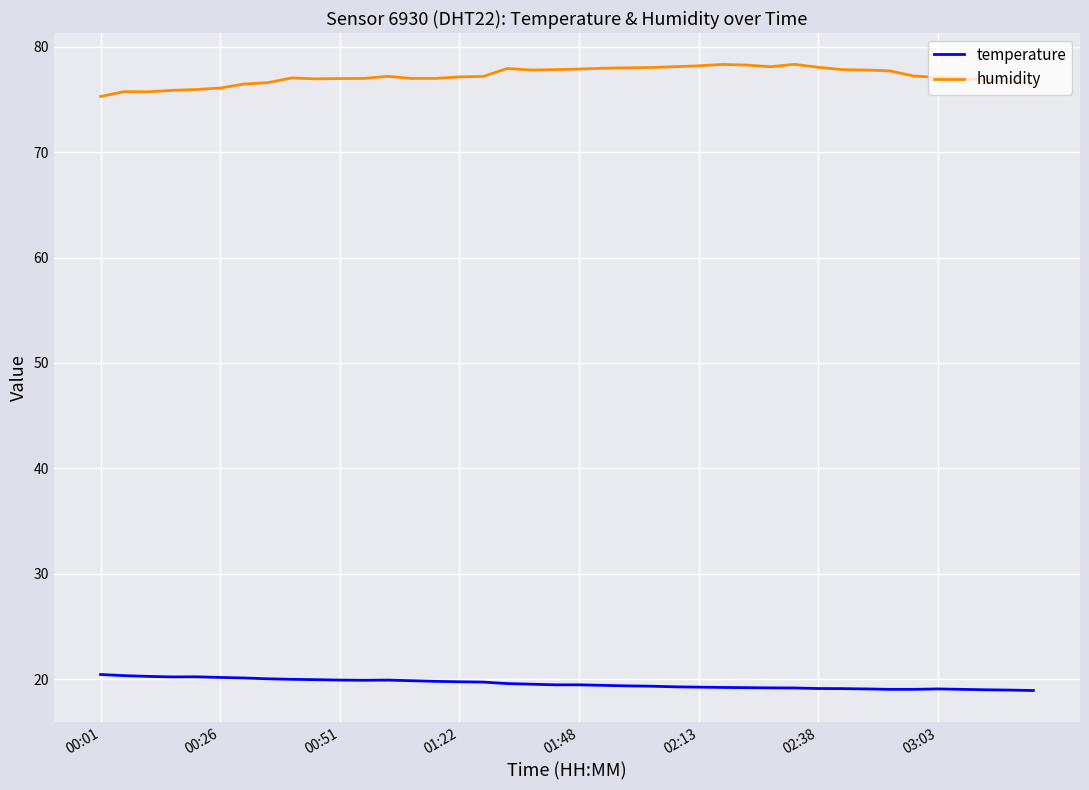

What is the sum of all temperature values?

781.8